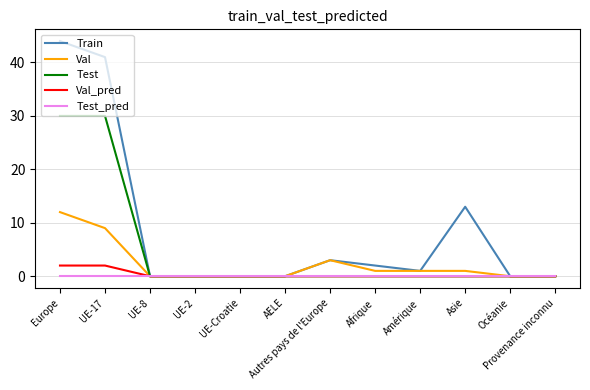

Reading right to left, transcribe all the data shown in this chart.

Train: 0	0	13	1	2	3	0	0	0	0	41	44
Val: 0	0	1	1	1	3	0	0	0	0	9	12
Test: 0	0	0	0	0	0	0	0	0	0	30	30
Val_pred: 0	0	0	0	0	0	0	0	0	0	2	2
Test_pred: 0	0	0	0	0	0	0	0	0	0	0	0